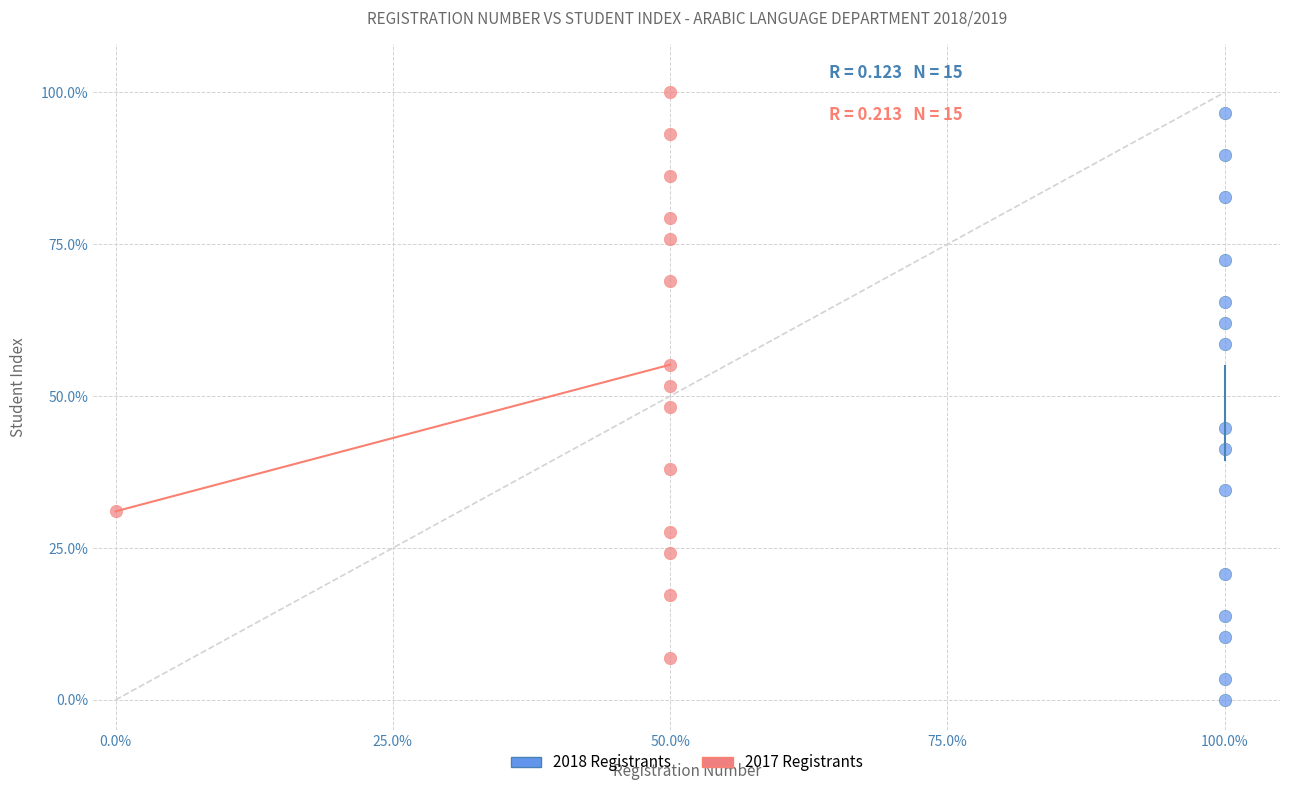

Which series contains the lowest Y value?

2018 Registrants